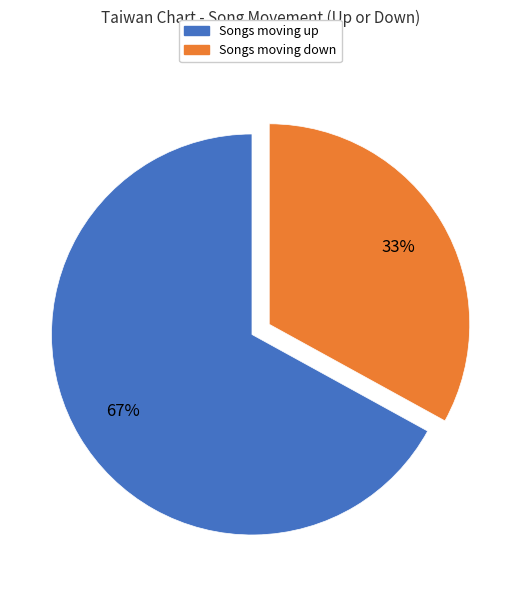

Is there any slice that represents more than half of the pie?

Yes